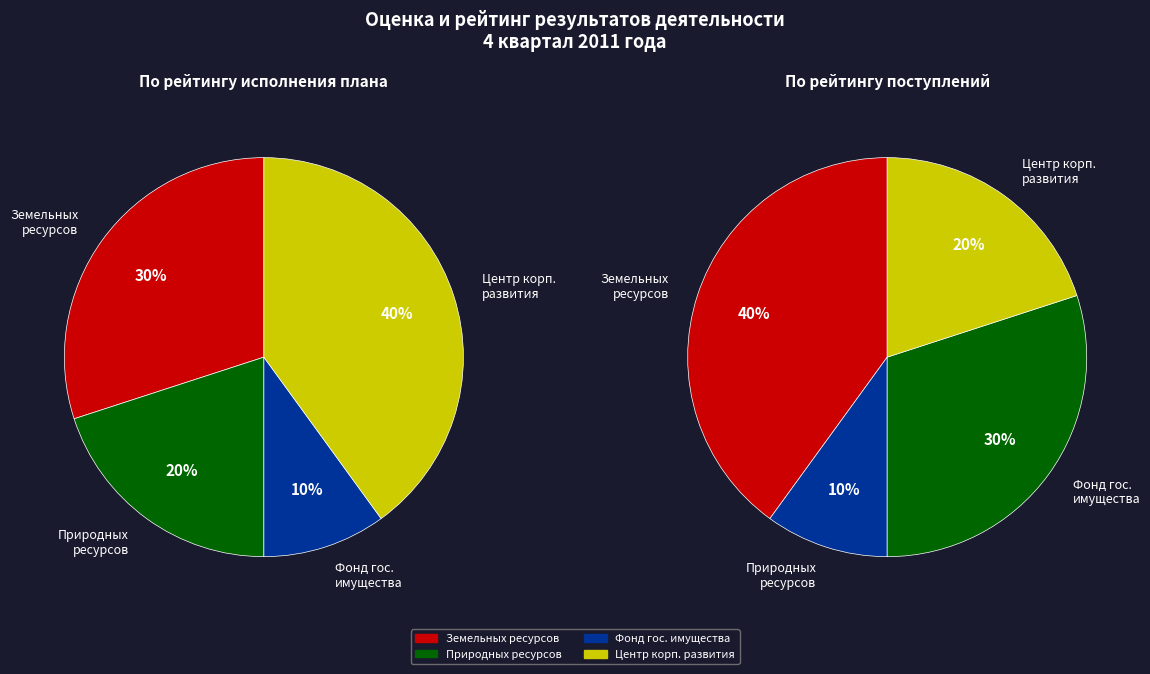

Is it true that ГОУ Центр корпоративного развития is 54% of the pie?

False